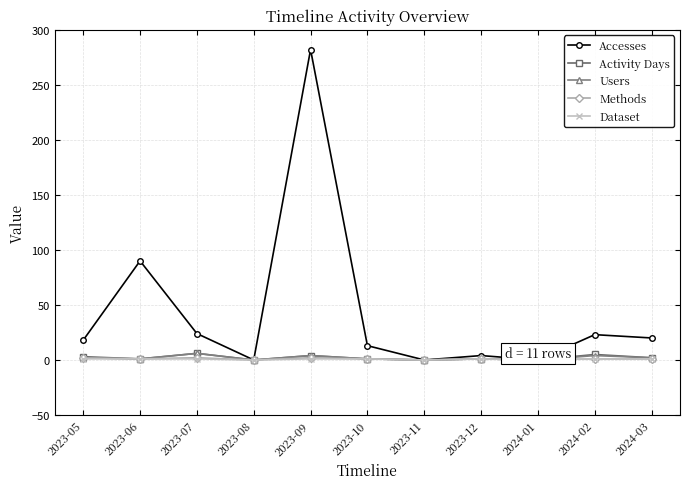

Is this an area chart (filled region under the line)?

No